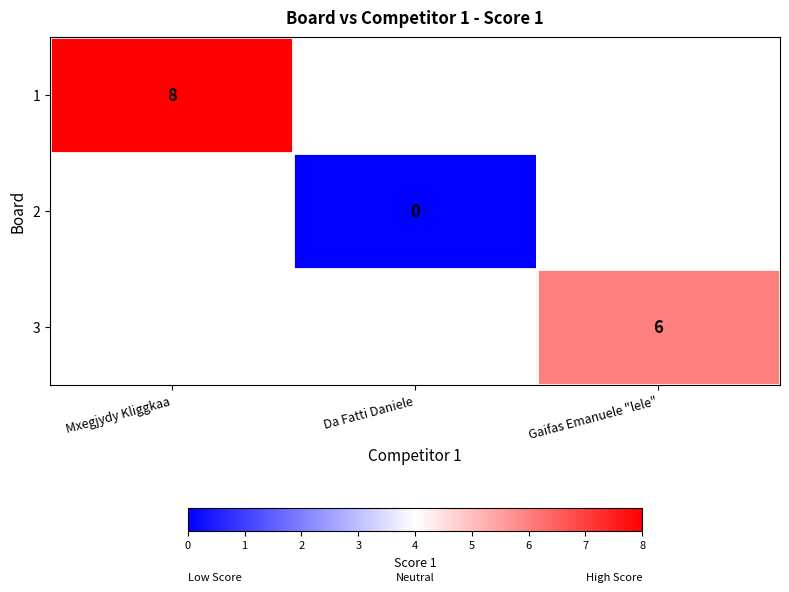

The 3 series shows 4 at Gaifas Emanuele "lele". True or false?

False